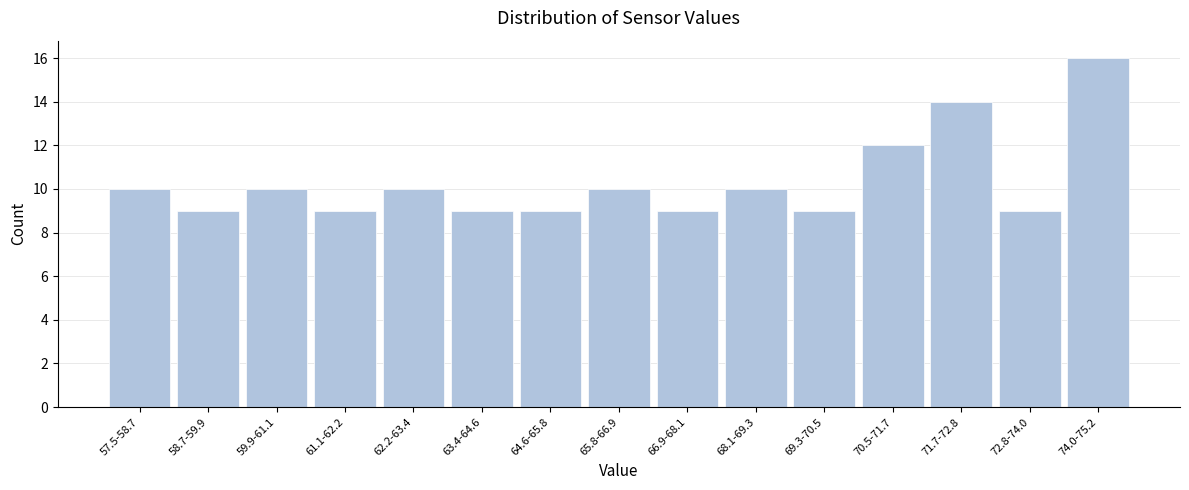

Reading left to right, what are all the values shown in this chart?

57.5-58.7=10	58.7-59.9=9	59.9-61.1=10	61.1-62.2=9	62.2-63.4=10	63.4-64.6=9	64.6-65.8=9	65.8-66.9=10	66.9-68.1=9	68.1-69.3=10	69.3-70.5=9	70.5-71.7=12	71.7-72.8=14	72.8-74.0=9	74.0-75.2=16